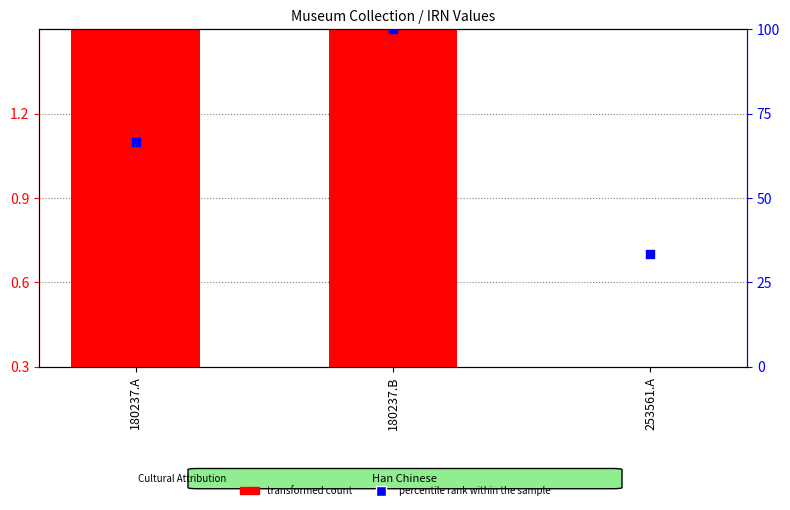

Which series has the largest total across all categories?

percentile rank within the sample